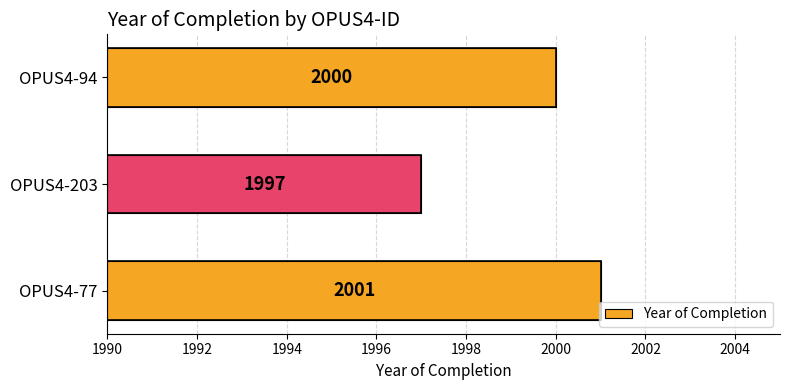

The chart shows a value of 19 at OPUS4-77. True or false?

False